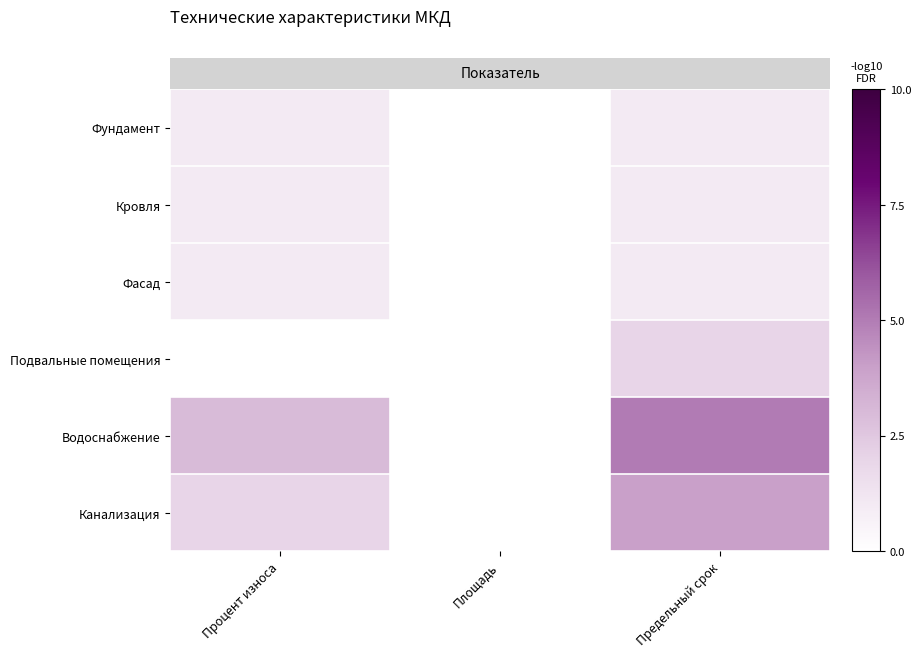

At how many categories does at least one series exceed 1?

2